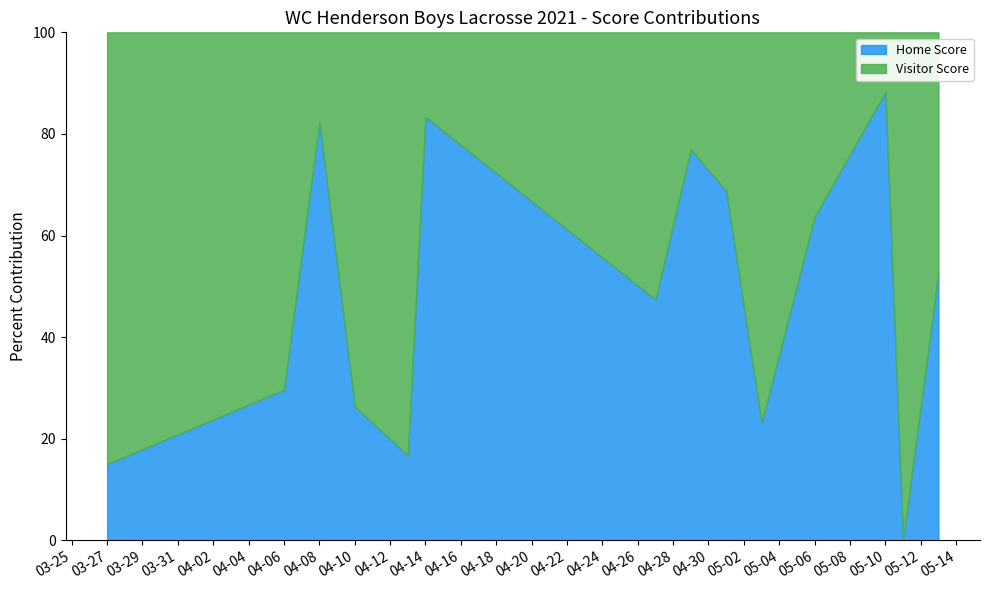

What is the label of the 1st point from the right?

2021-05-13